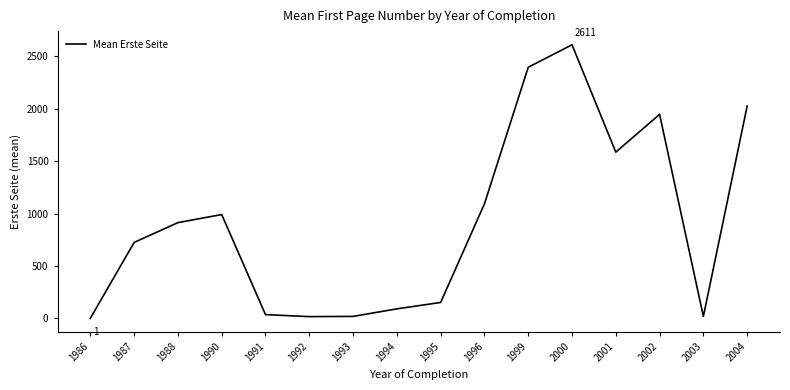

Which label corresponds to the largest value in the chart?

2000